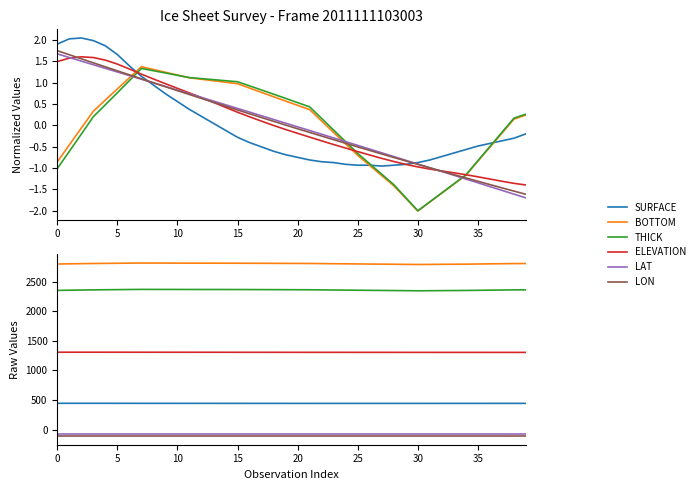

Which series changed the most between 31 and 36?

BOTTOM